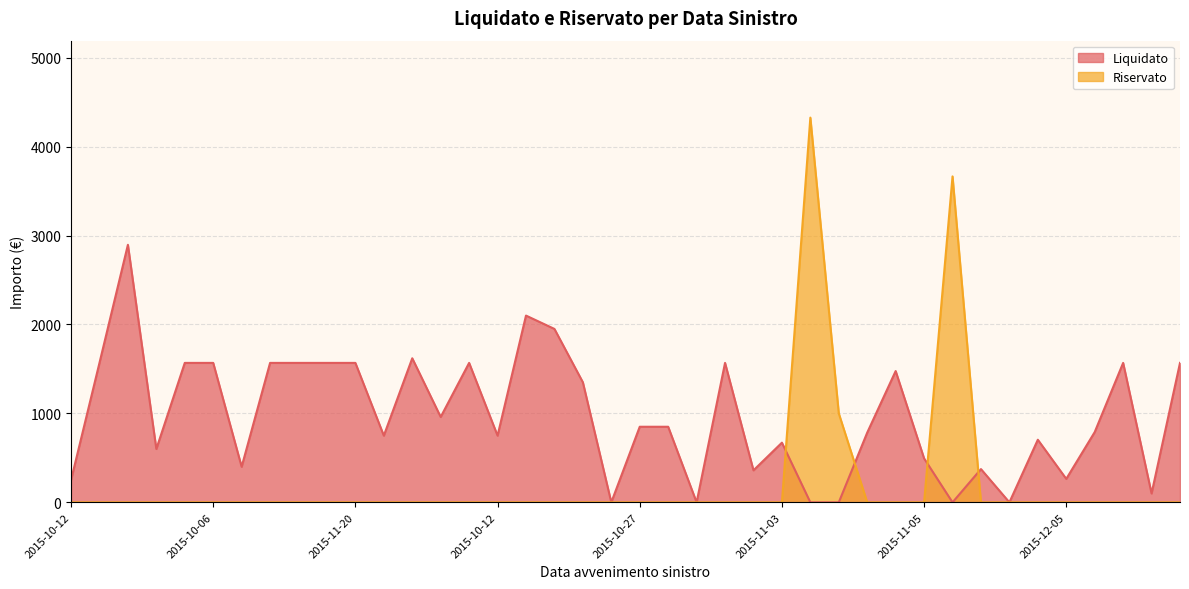

At 2015-11-12, list the series in order from smallest to largest.

Riservato, Liquidato